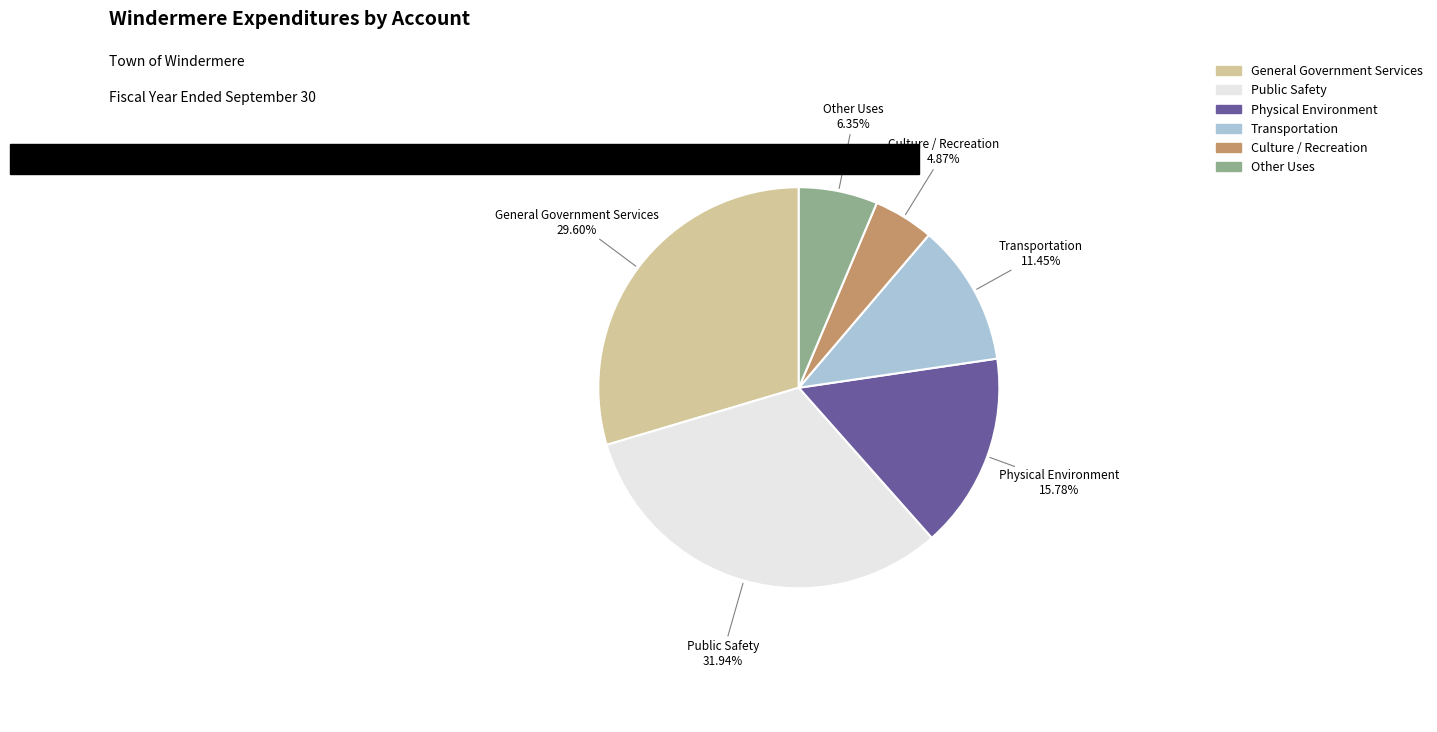

How many segments does this pie chart have?

6